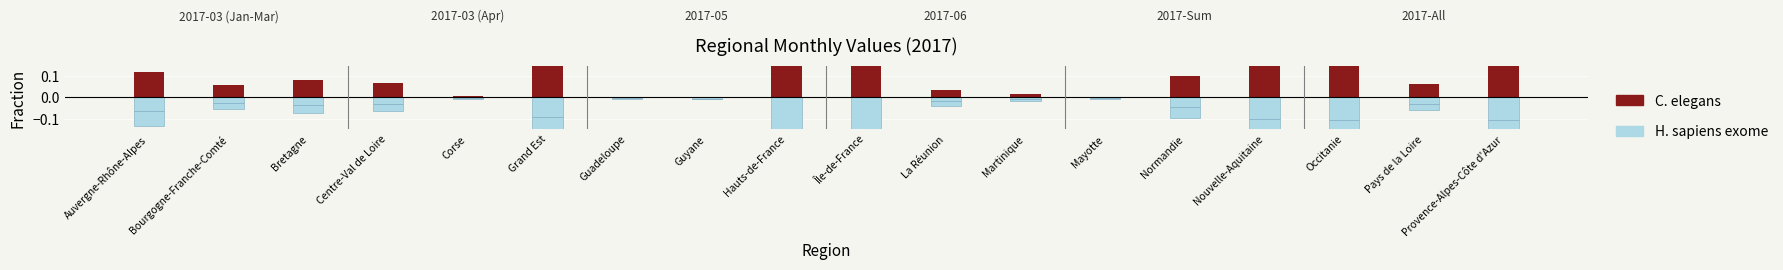

What is the maximum value shown in the chart?

0.2